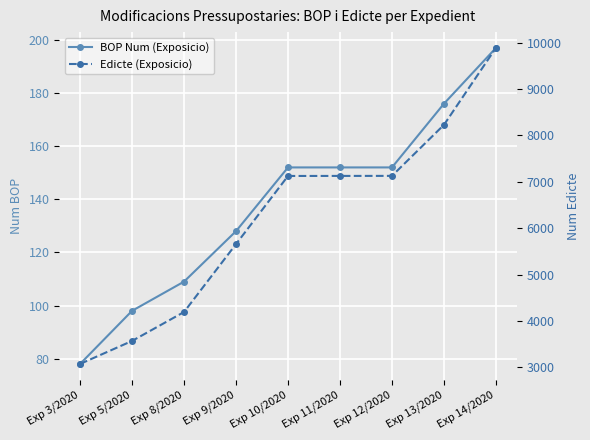

True or false: BOP Num (Exposicio) has a value of 46 at Exp 11/2020.

False